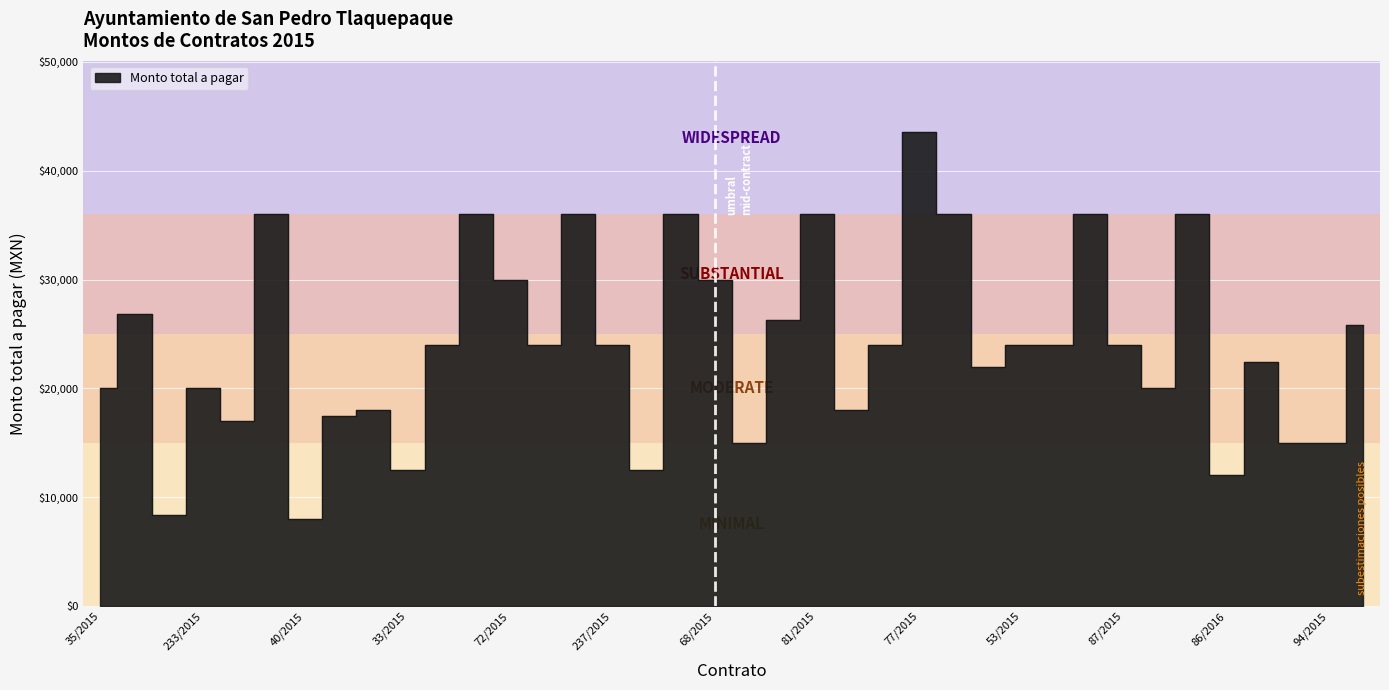

Count the number of categories in the chart.

38